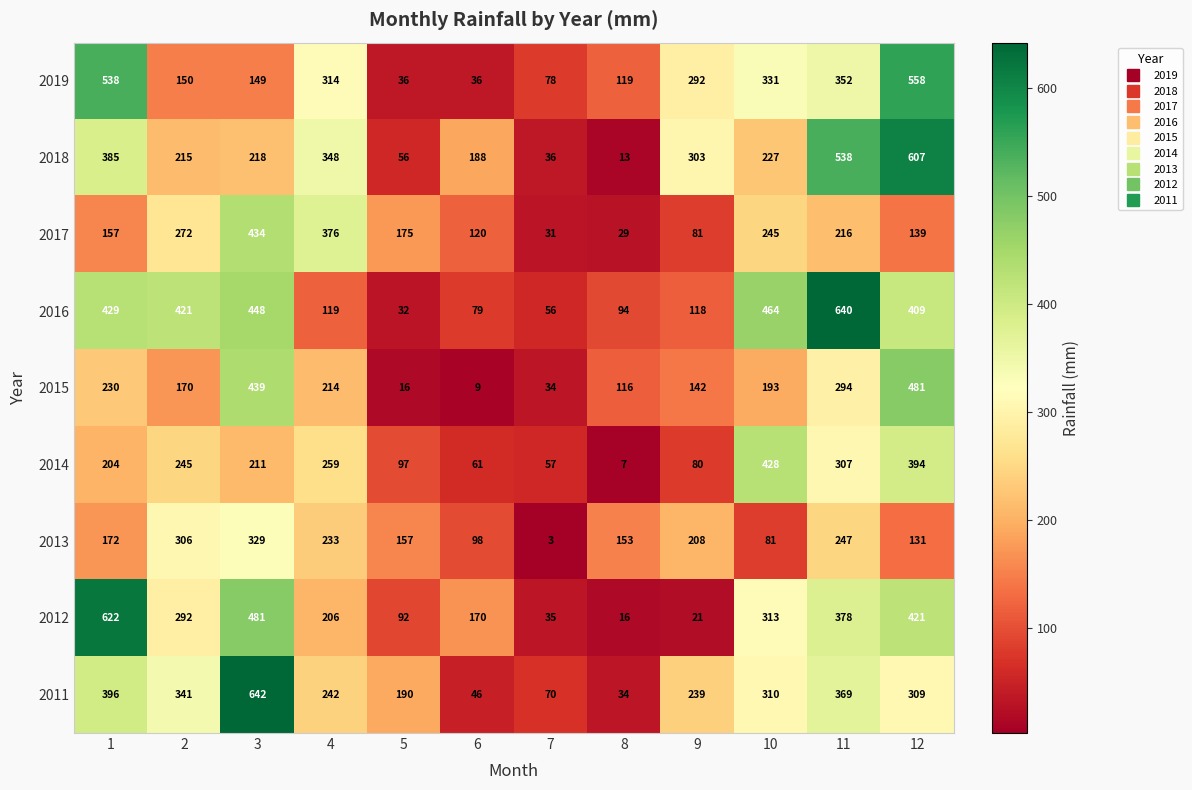

How many data points in 2013 are less than 172?

6